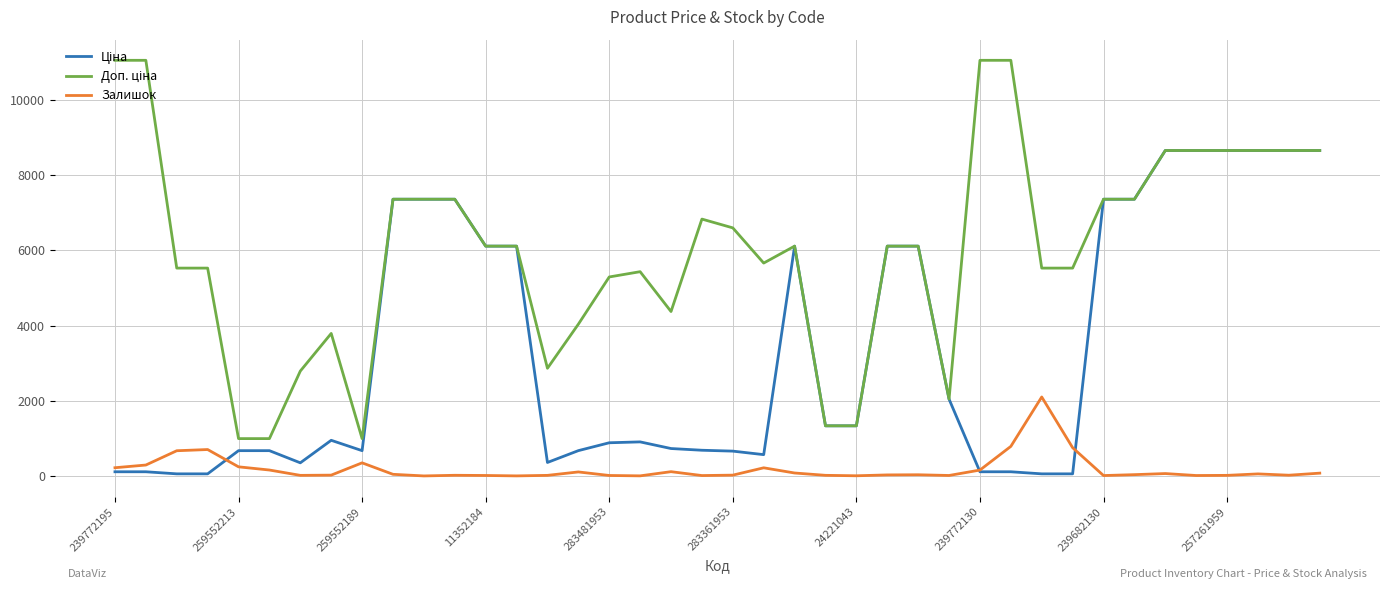

What is the difference between the maximum and minimum values in the Ціна series?

8600.9